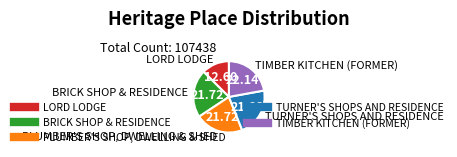

What is the smallest slice in the pie chart?

LORD LODGE